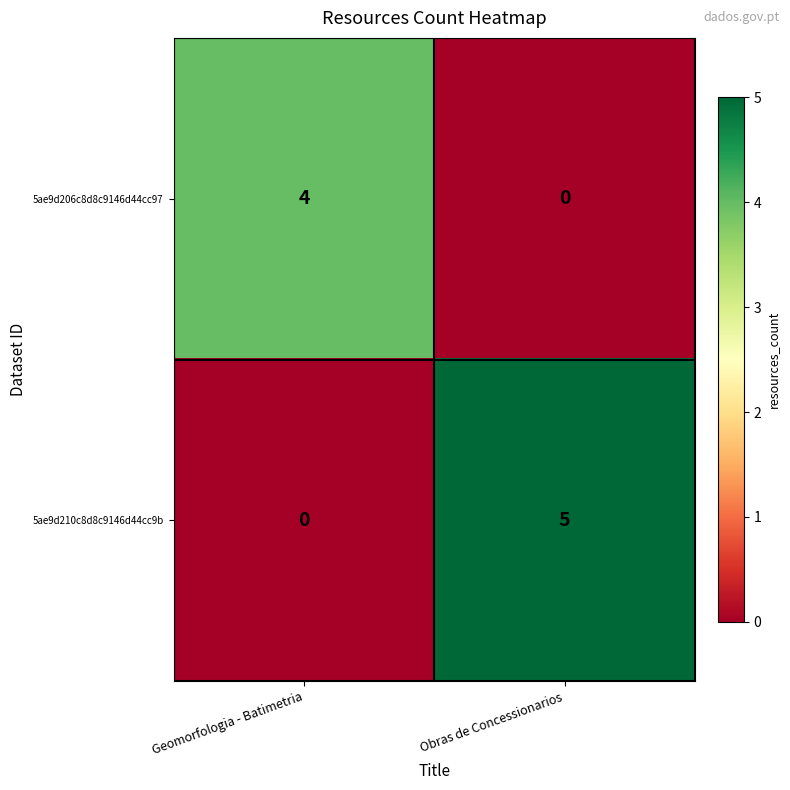

True or false: 5ae9d210c8d8c9146d44cc9b has a value of 2 at Geomorfologia - Batimetria.

False